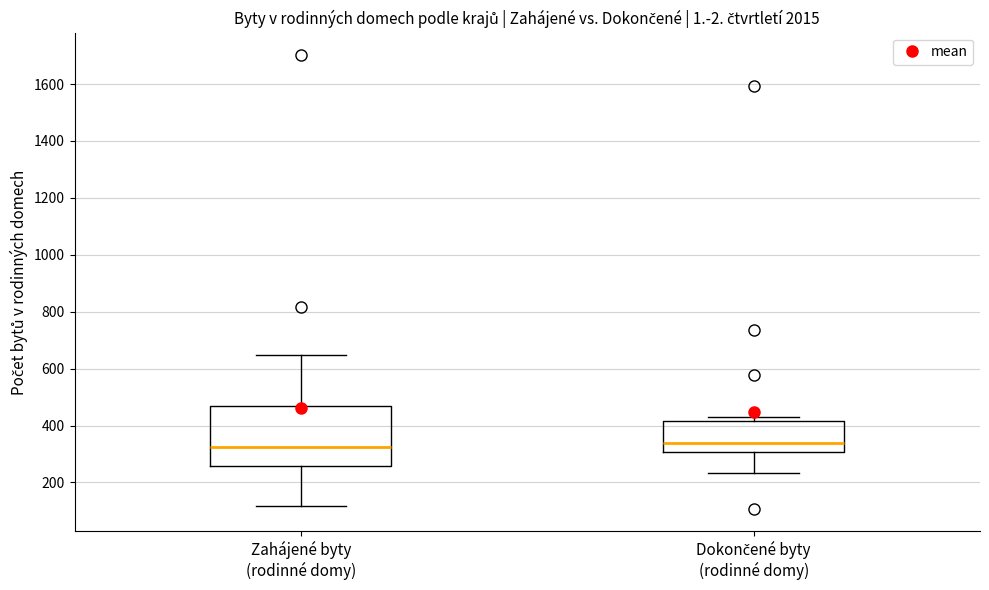

Where does the median line of the box for Zahájené byty (rodinné domy) sit on the y-axis? The values are not printed on the chart, so give them approximately, as read against the axis.

320